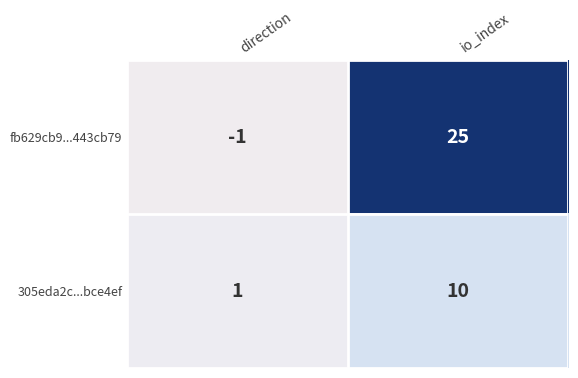

Is the value of fb629cb9...443cb79 at io_index greater than the value of 305eda2c...bce4ef at direction?

Yes